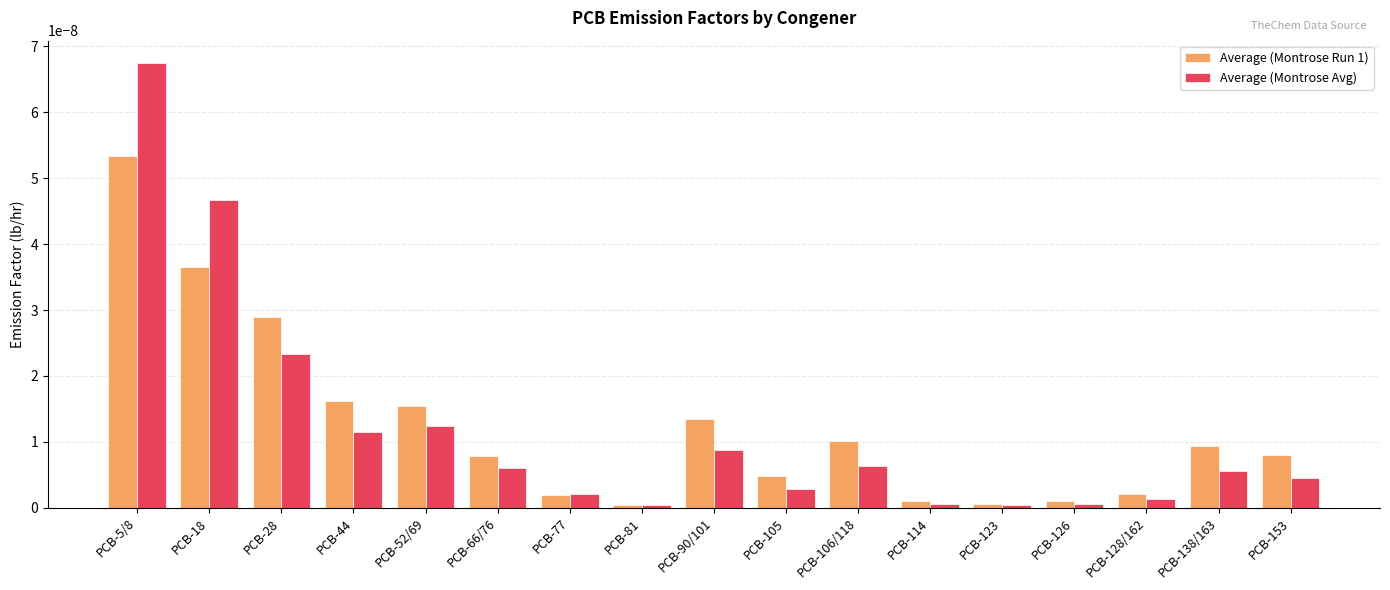

What are all the series names shown in the legend?

Average (Montrose Run 1), Average (Montrose Avg)